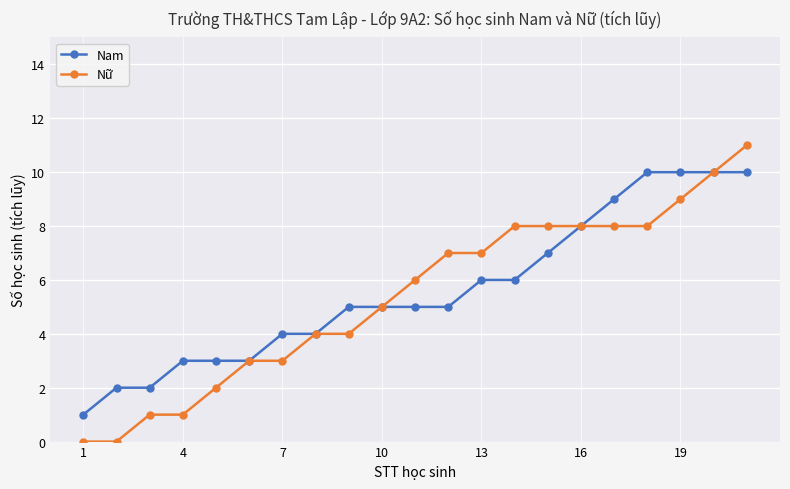

What is the highest value of the Nữ series?

11